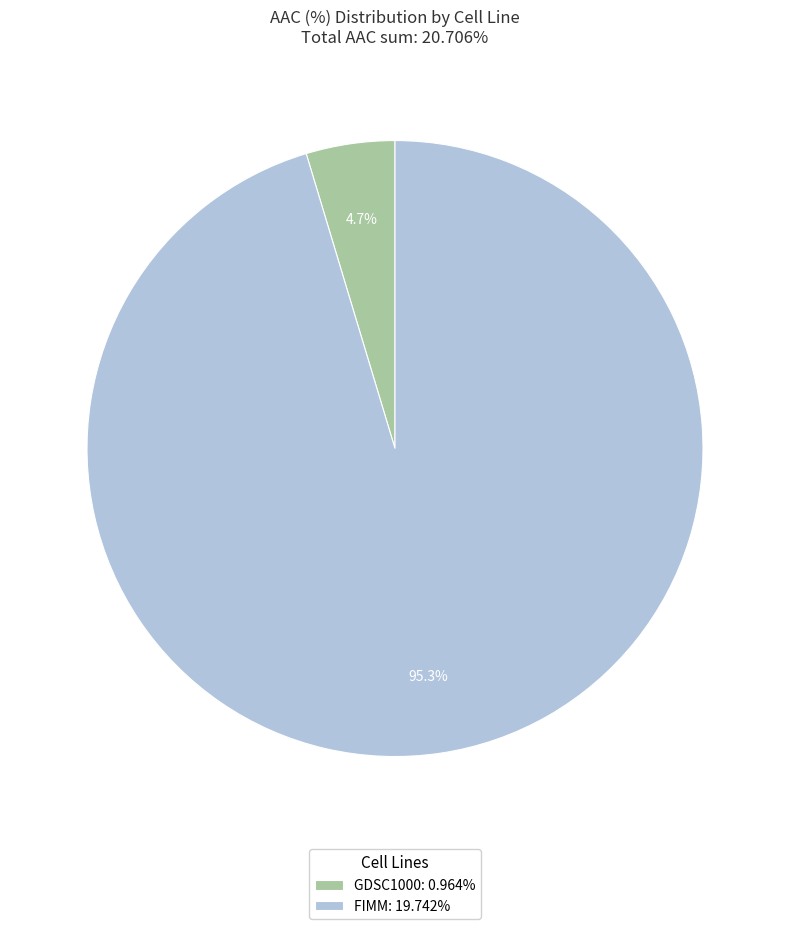

What percentage do FIMM and GDSC1000 together represent?

100.0%